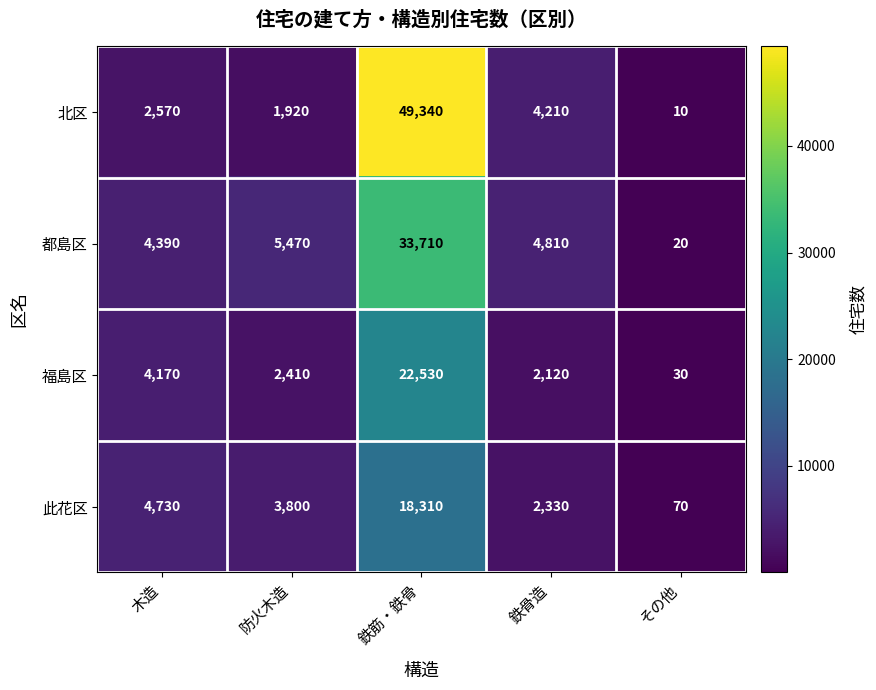

The value of 此花区 at 木造 is 6312. True or false?

False